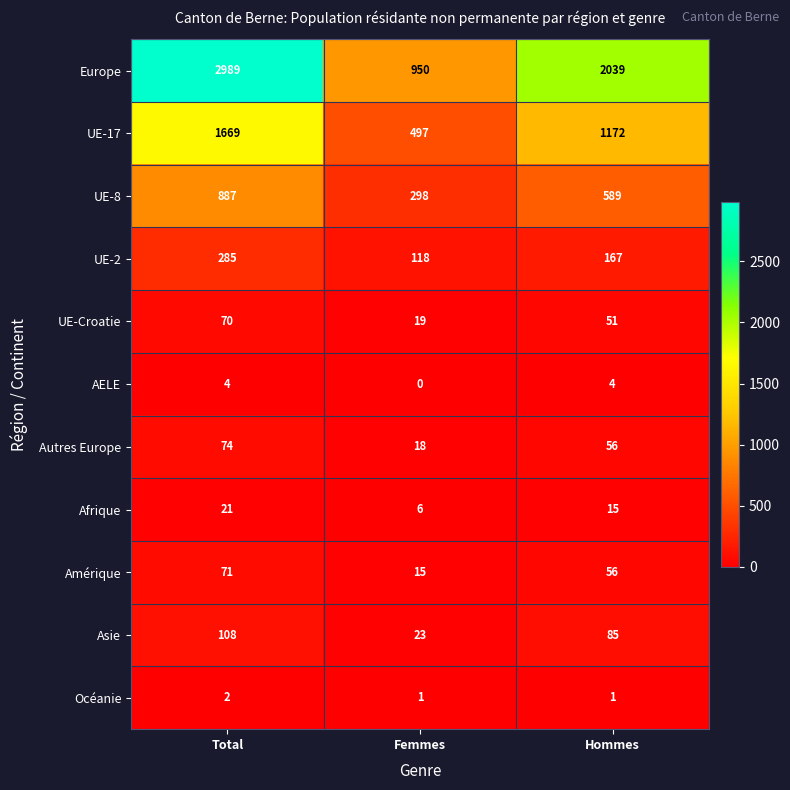

What is the sum of all Asie values?

216